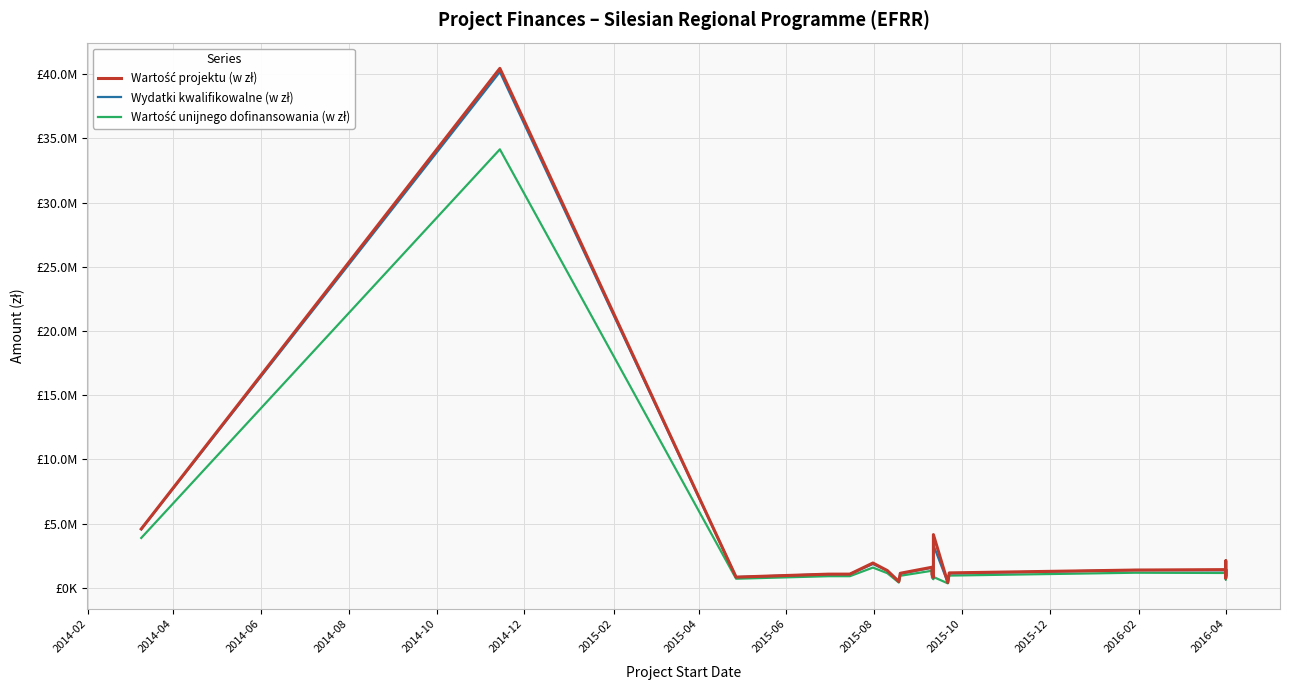

True or false: Wartość unijnego dofinansowania (w zł) has a value of 791447.0 at 2015-10.

True